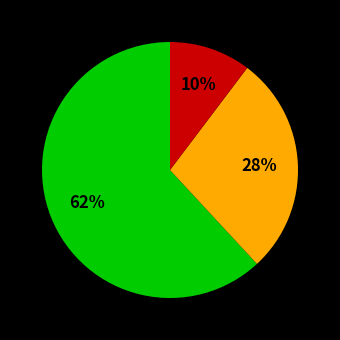

Is there any slice that represents more than half of the pie?

Yes